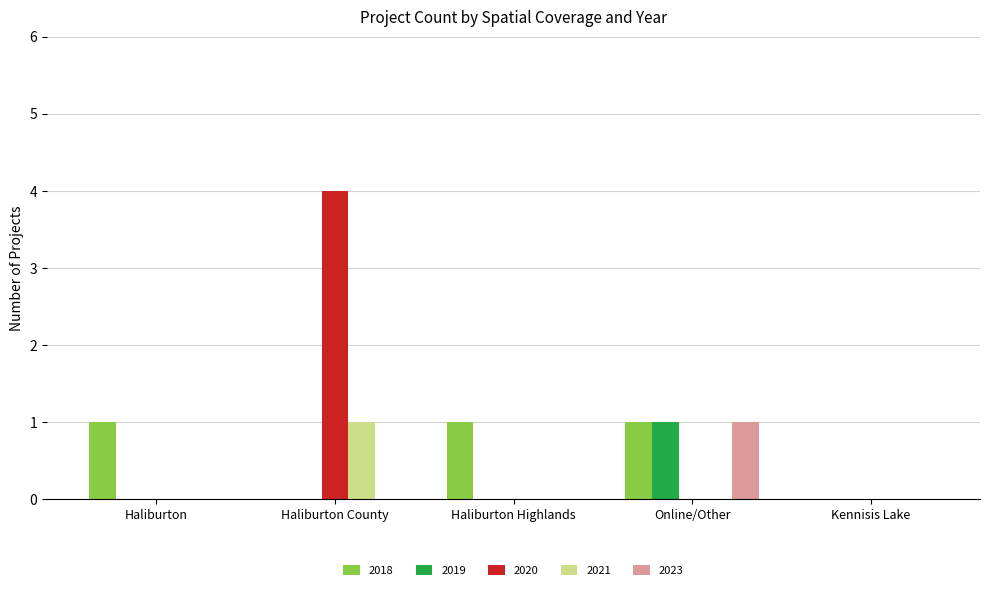

Are the bars horizontal?

No